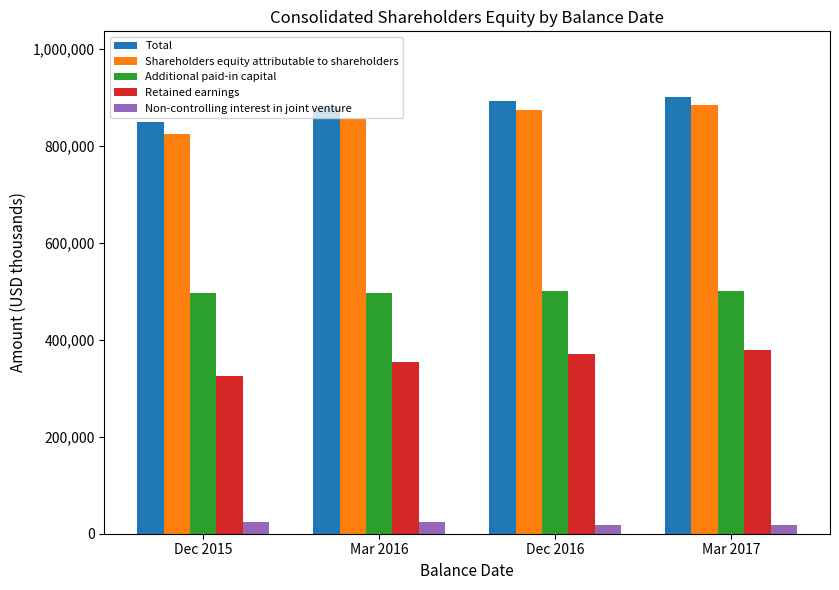

What is the greatest value displayed?

901163